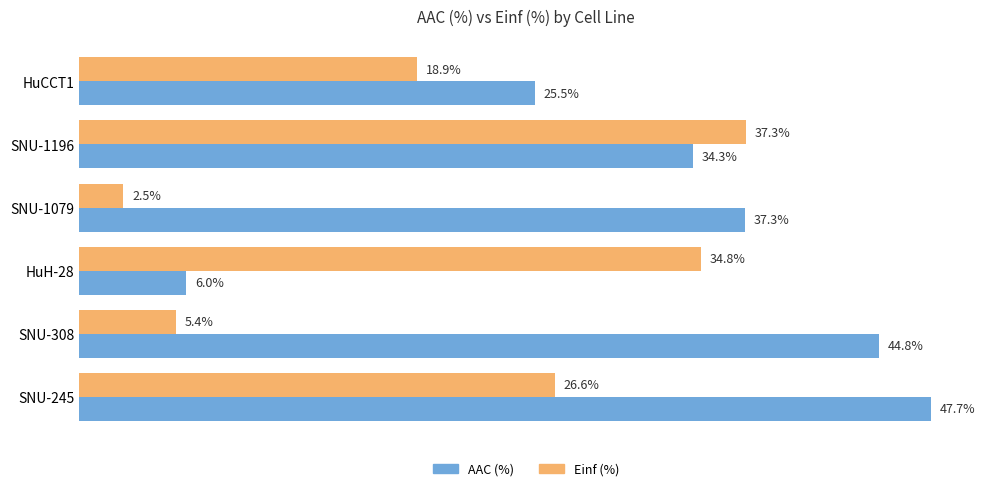

At which label does AAC (%) reach its peak?

SNU-245